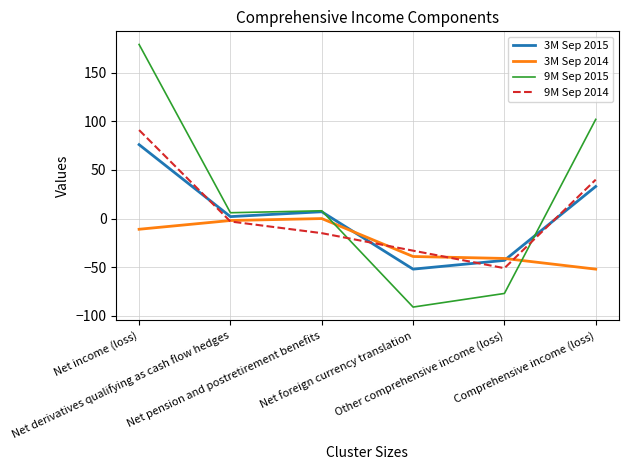

At which category is the sum across all series the highest?

Net income (loss)